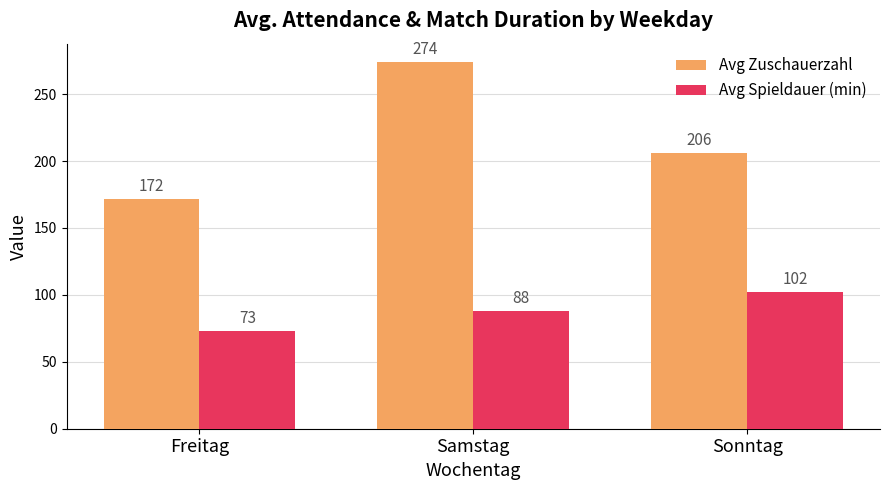

Reading right to left, extract all data points from this chart.

Avg Zuschauerzahl: 206	274	172
Avg Spieldauer (min): 102	88	73